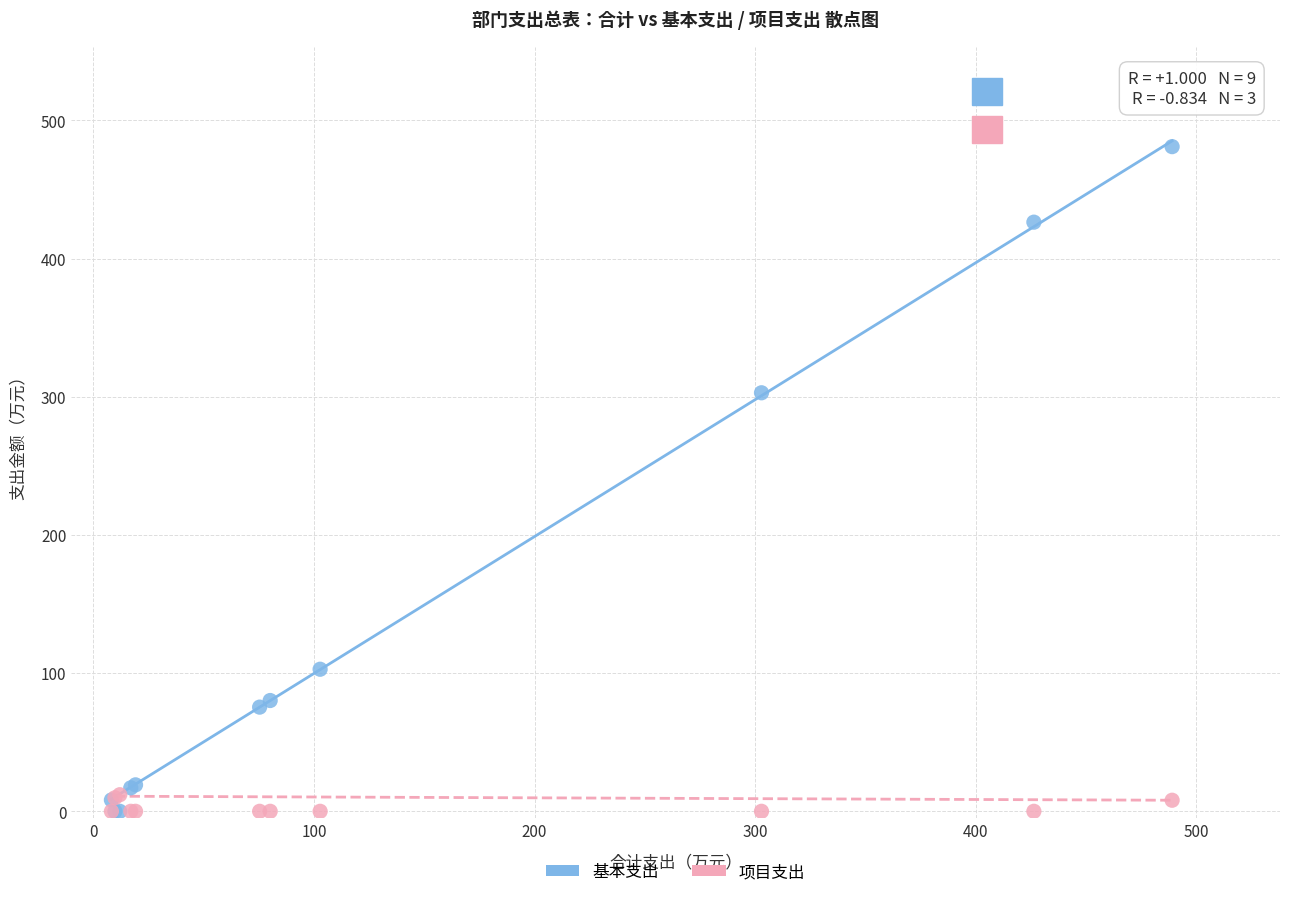

Across all series, what Y value is closest to 240?

302.9